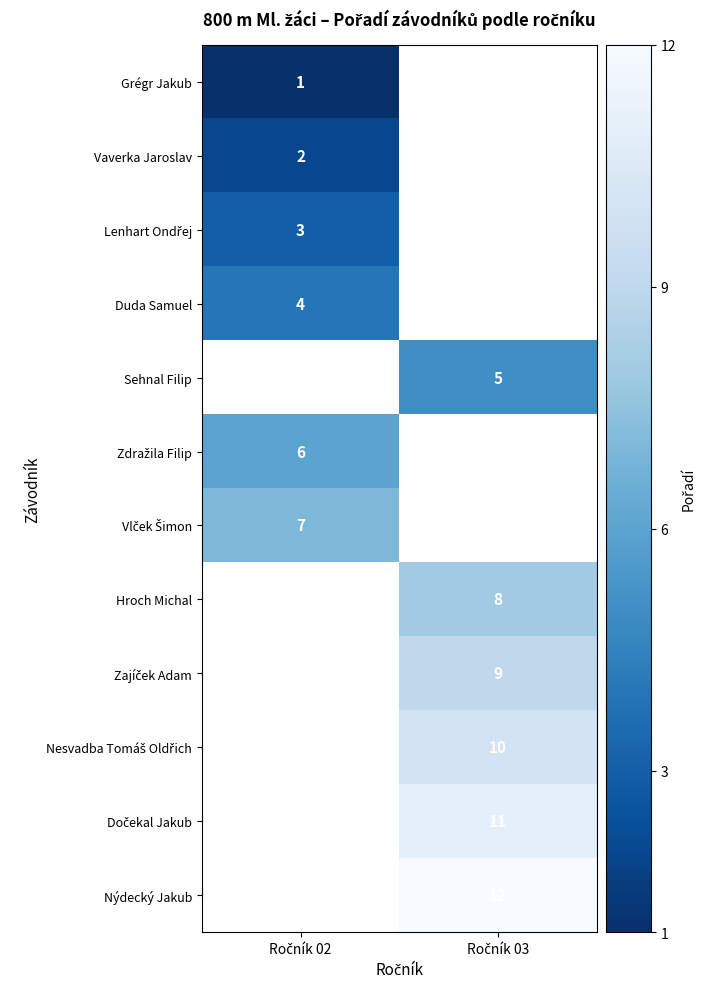

Rank the series by their maximum value, from lowest to highest.

Grégr Jakub, Vaverka Jaroslav, Lenhart Ondřej, Duda Samuel, Sehnal Filip, Zdražila Filip, Vlček Šimon, Hroch Michal, Zajíček Adam, Nesvadba Tomáš Oldřich, Dočekal Jakub, Nýdecký Jakub